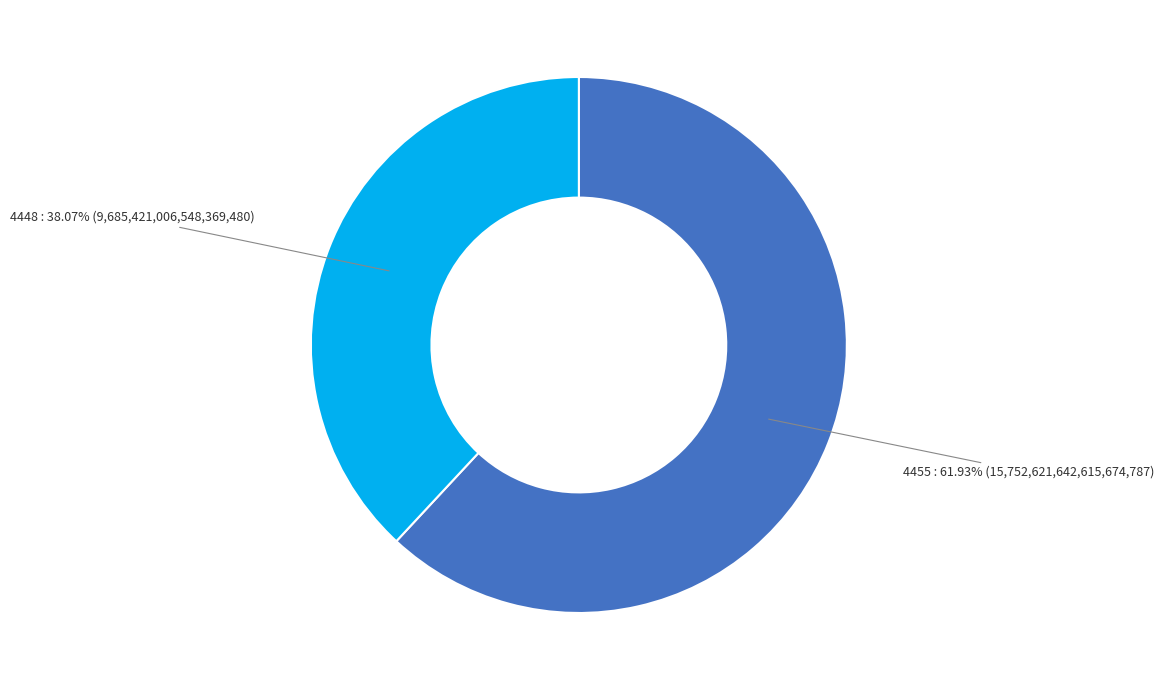

What percentage do 4448 and 4455 together represent?

100.0%